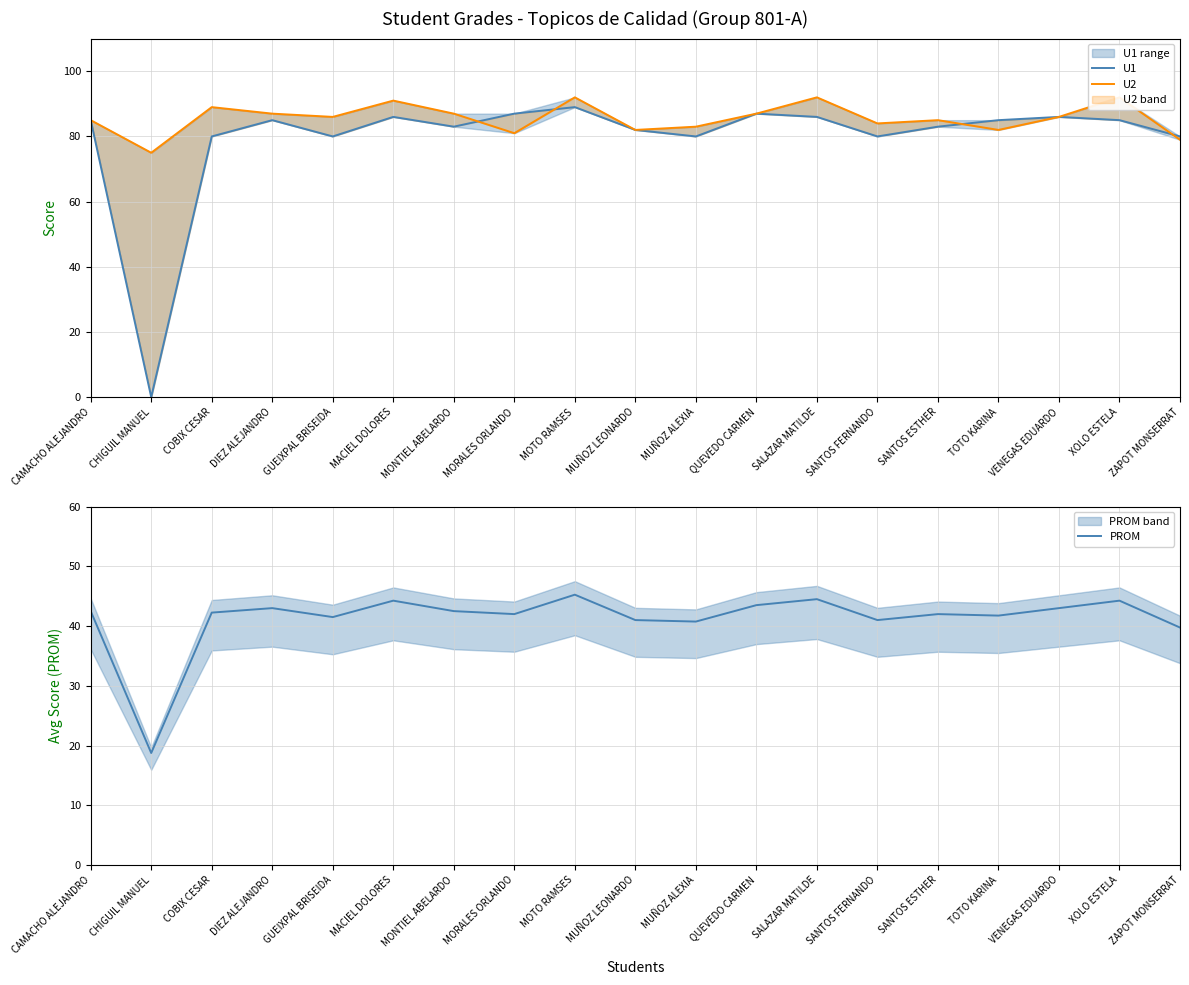

How many interior local peaks does the U2 series have?

6